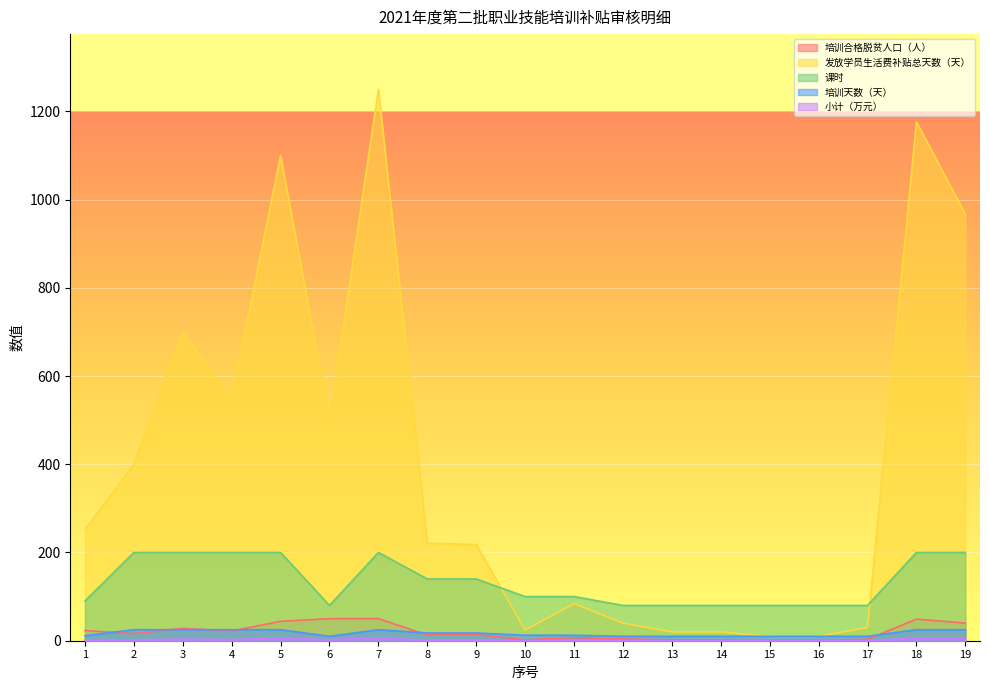

Is it true that 发放学员生活费补贴总天数（天） equals 500.0 at 6?

True